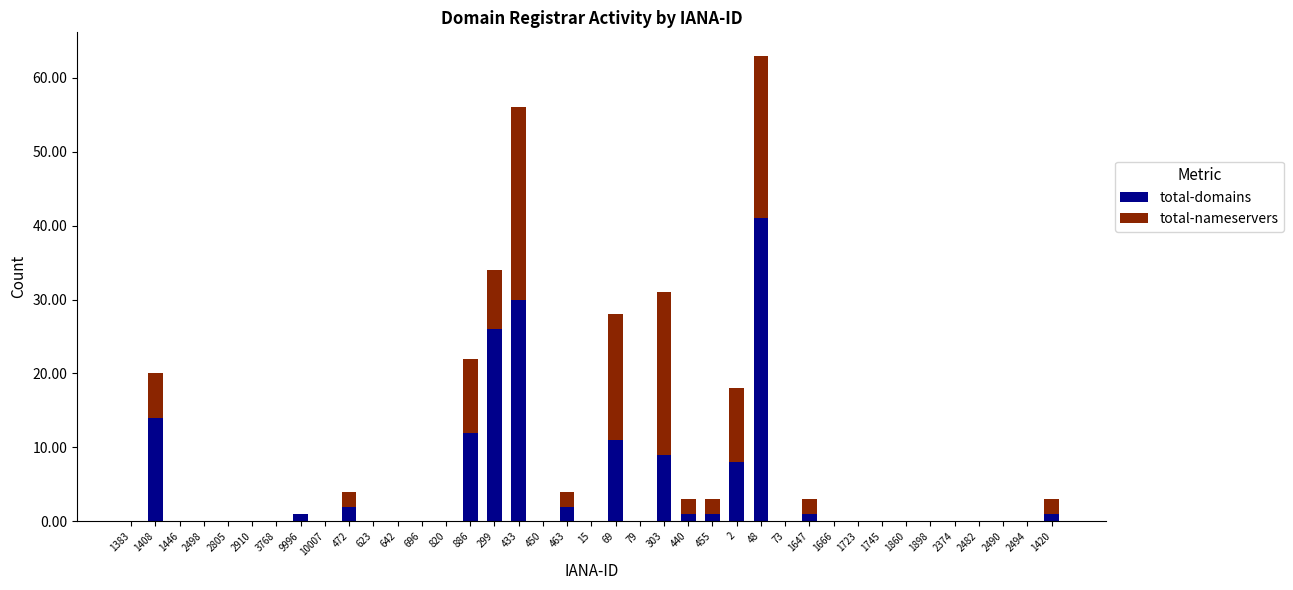

Is it true that total-domains equals -22 at 1860?

False